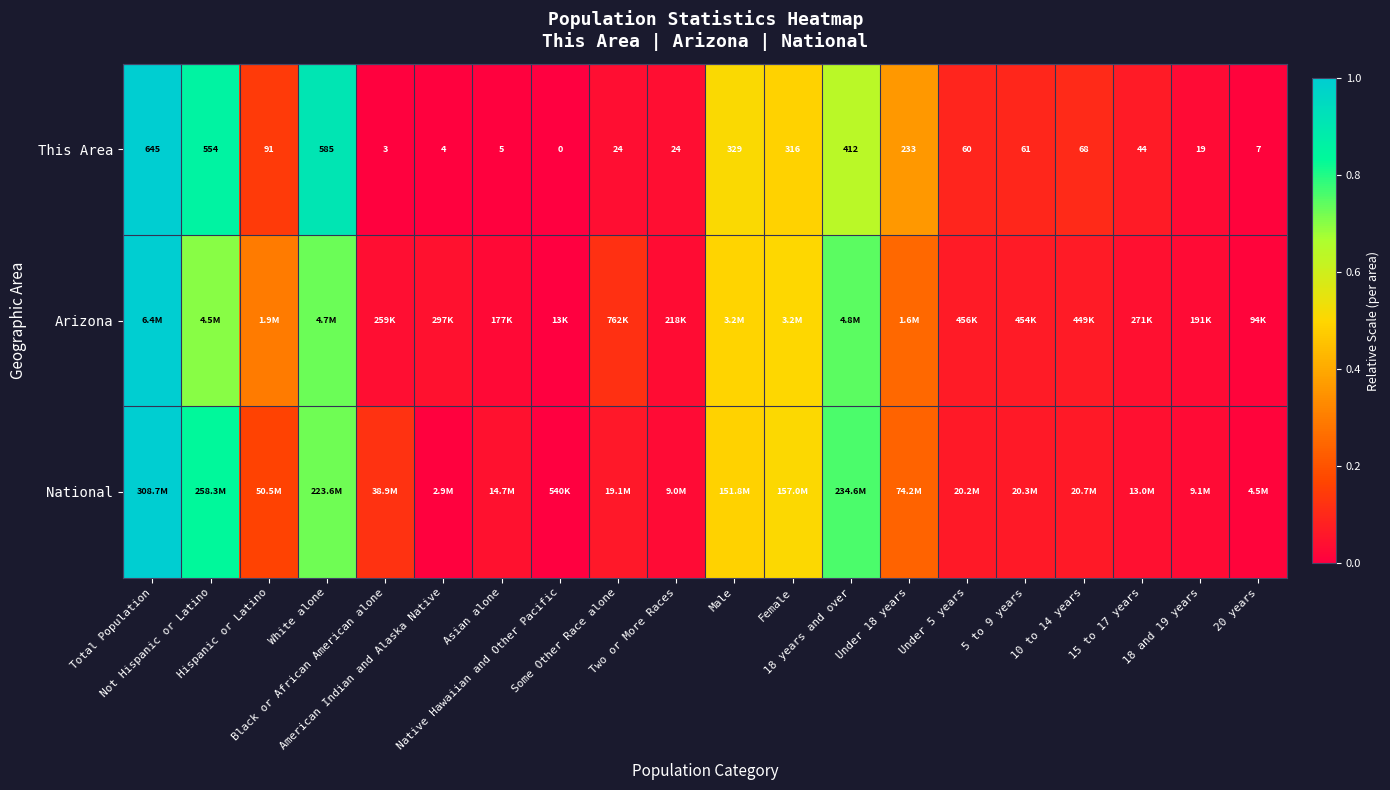

How many data points in This Area are above 0?

19